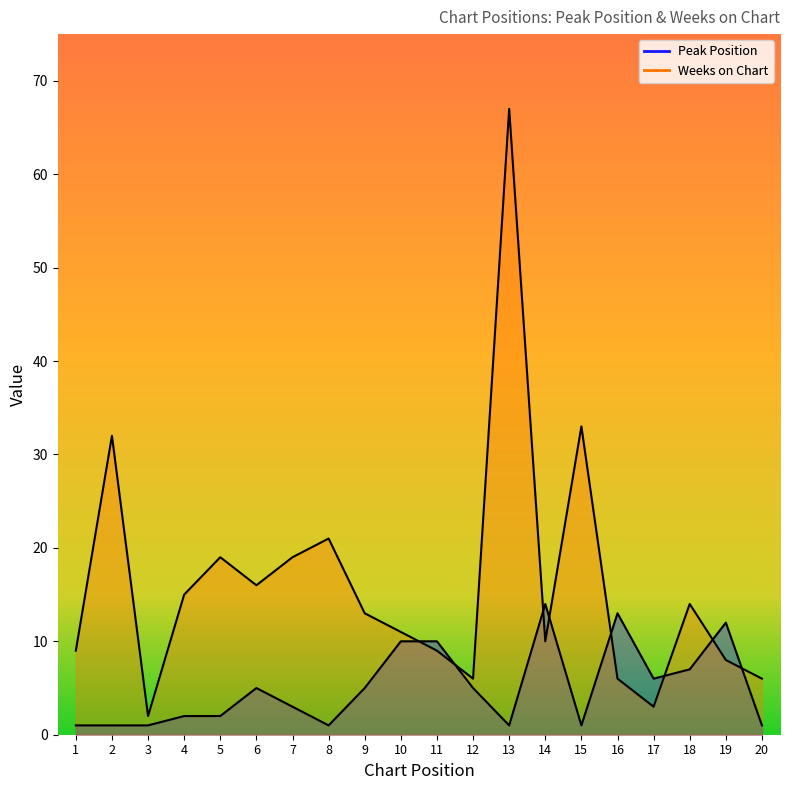

Reading right to left, extract all data points from this chart.

Peak Position: 1	12	7	6	13	1	14	1	5	10	10	5	1	3	5	2	2	1	1	1
Weeks on Chart: 6	8	14	3	6	33	10	67	6	9	11	13	21	19	16	19	15	2	32	9